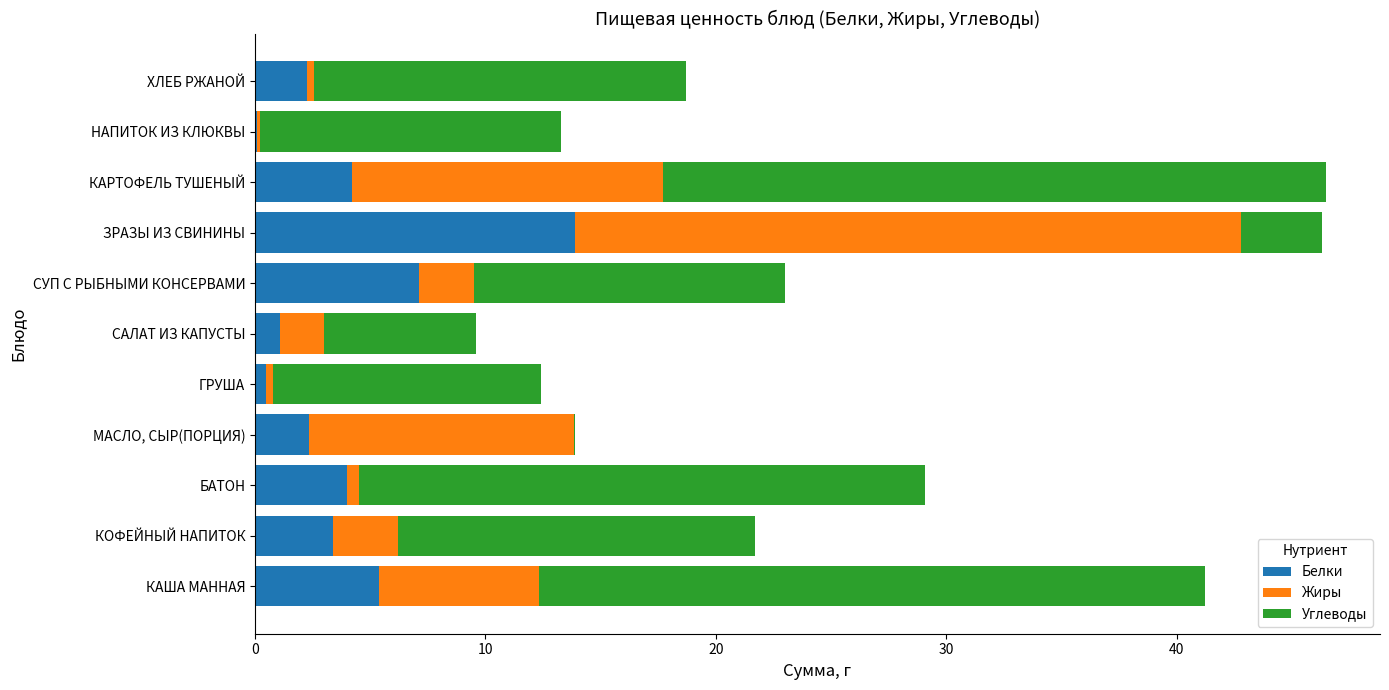

What is the highest value of the Белки series?

13.9